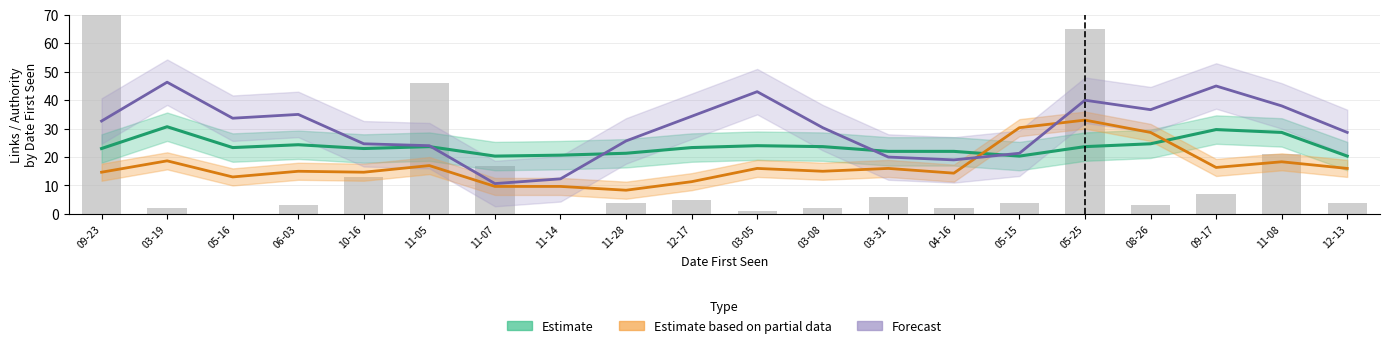

What is the total value across all series at 03-31?

64.0